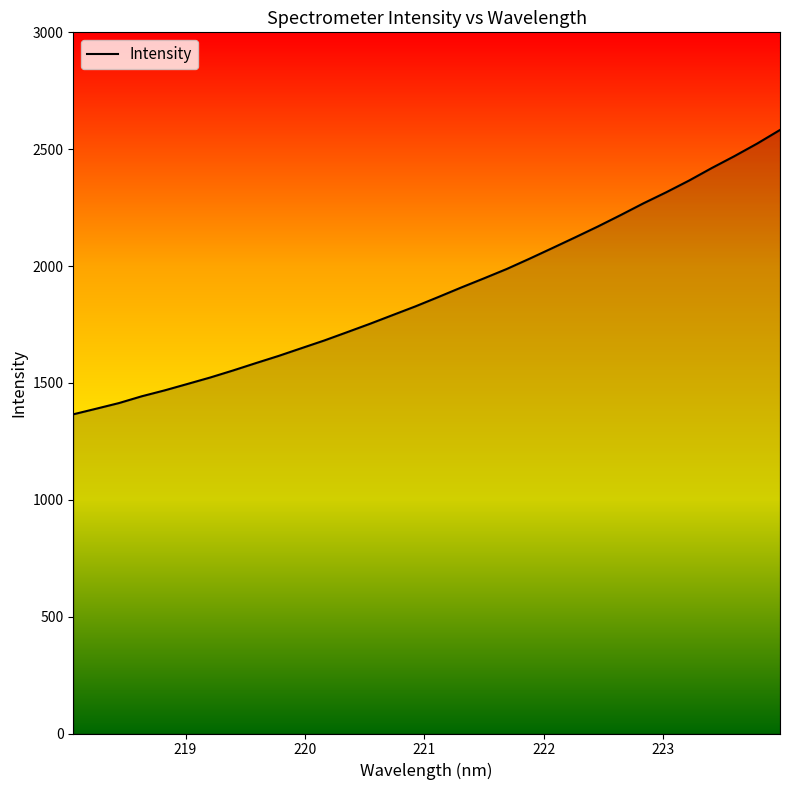

What is the difference between the maximum and minimum values?

1216.6